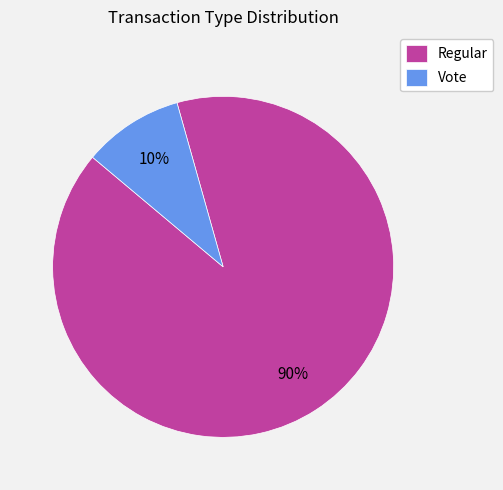

Rank the categories by value from lowest to highest.

Vote, Regular